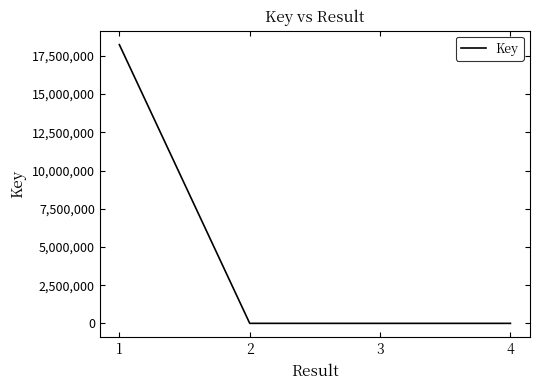

Is it true that the value at 1 is 18233558?

True